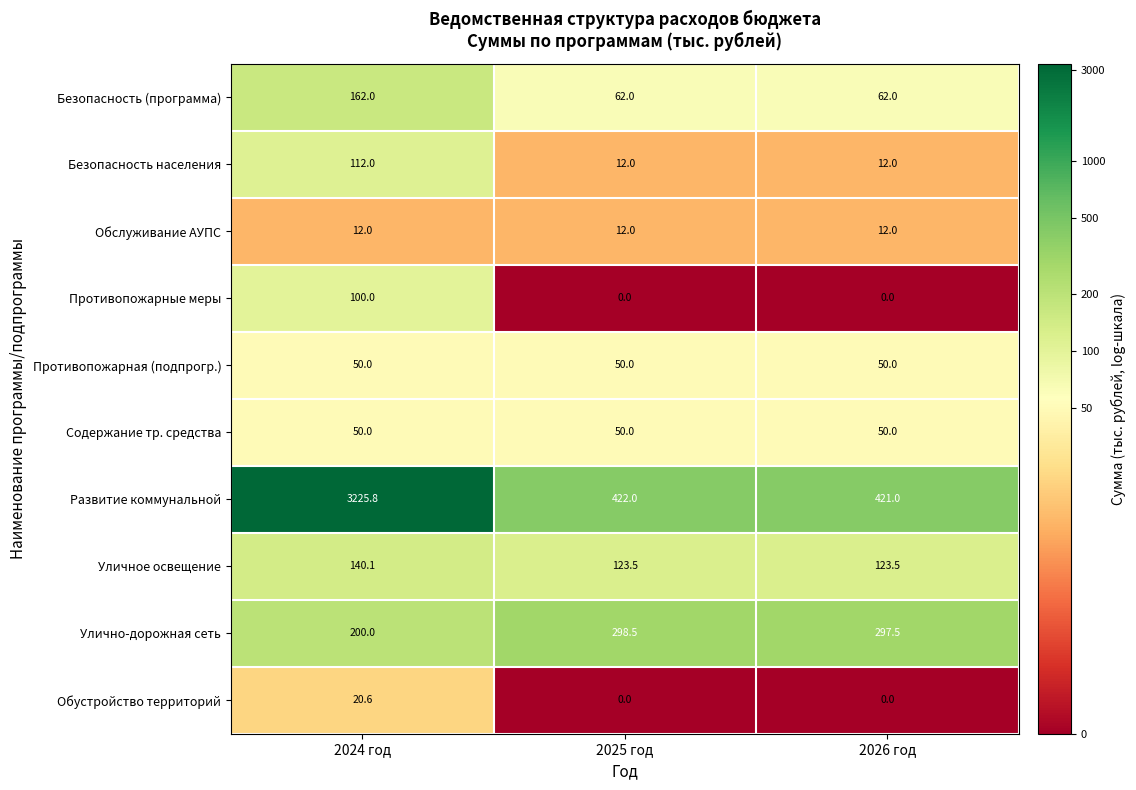

What is the difference between the highest and lowest values at 2026 год?

421.0